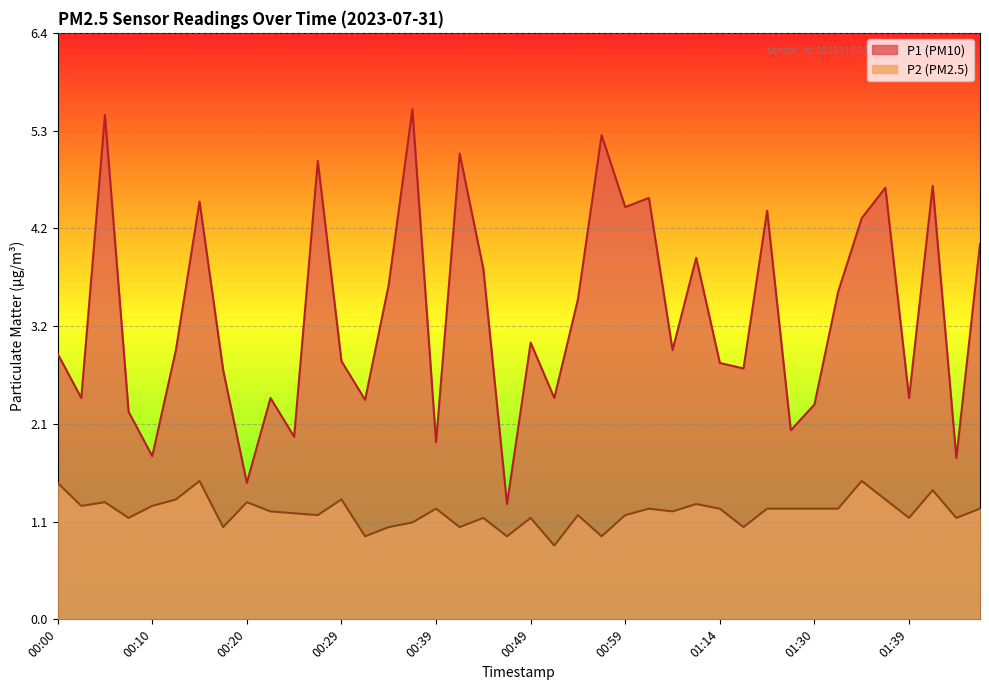

How many data points does each series have?

40